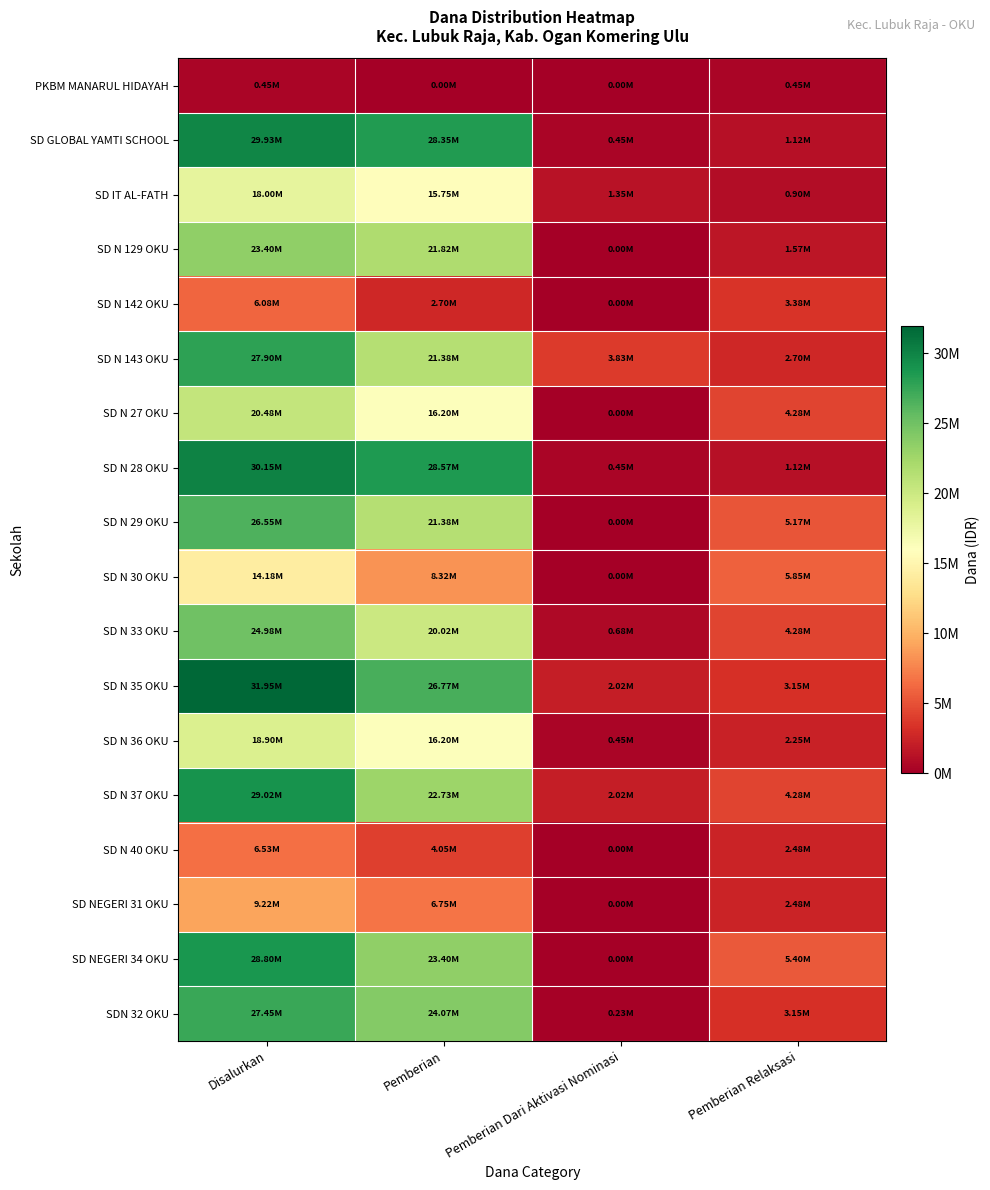

Which series has the largest range (max minus min)?

SD N 35 OKU